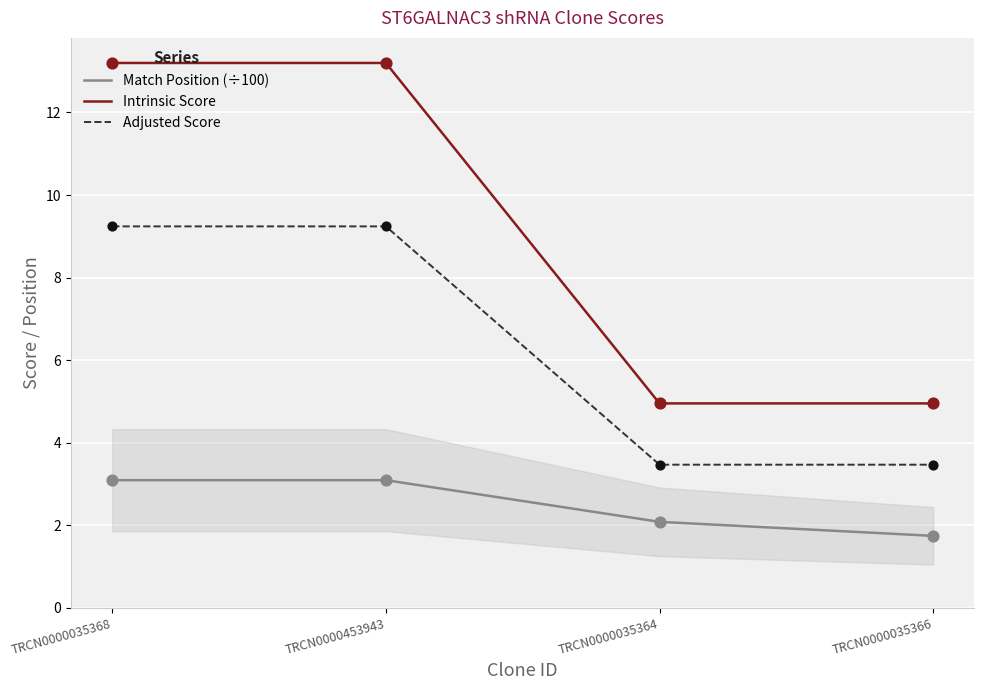

At which category is the sum across all series the highest?

TRCN0000035368